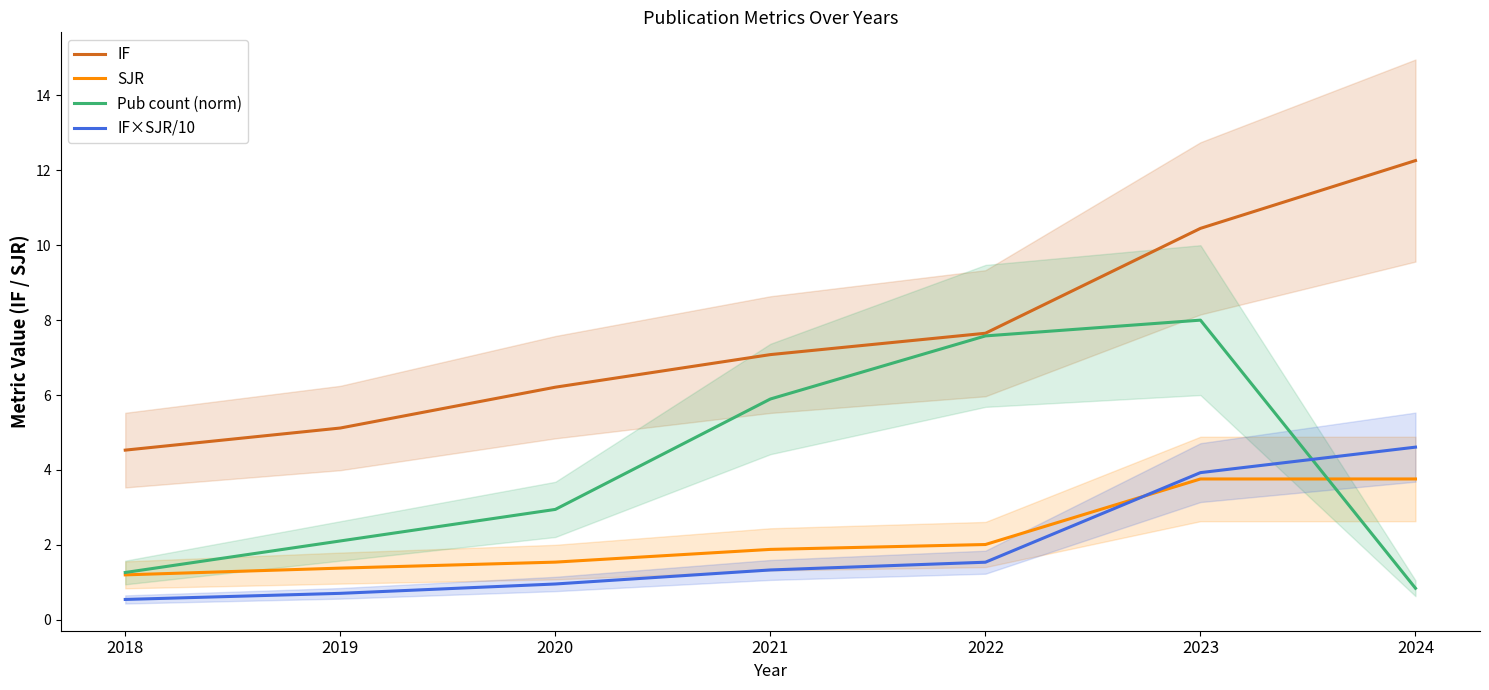

The value of IF×SJR/10 at 2020 is 1.4. True or false?

False